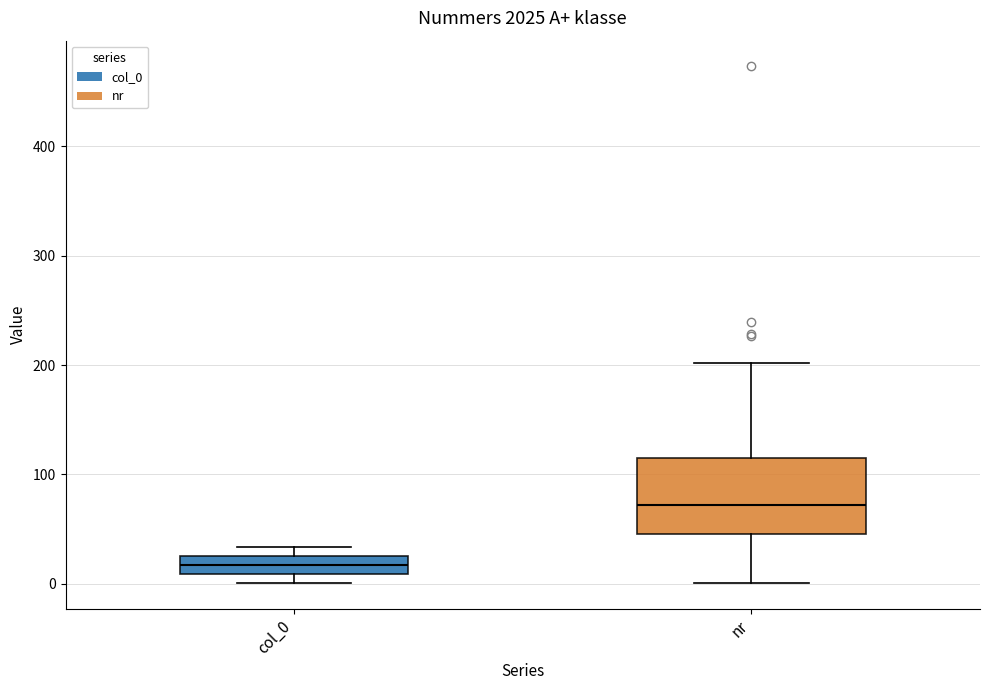

Comparing the boxes themselves (not the whiskers), which one is the tallest?

nr